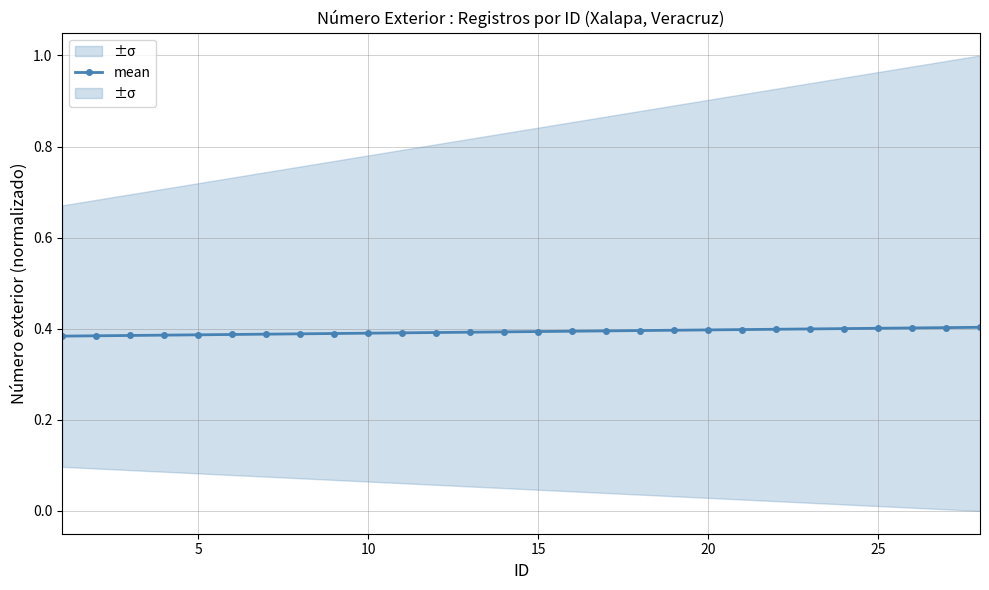

What is the sum of all values?

11.0